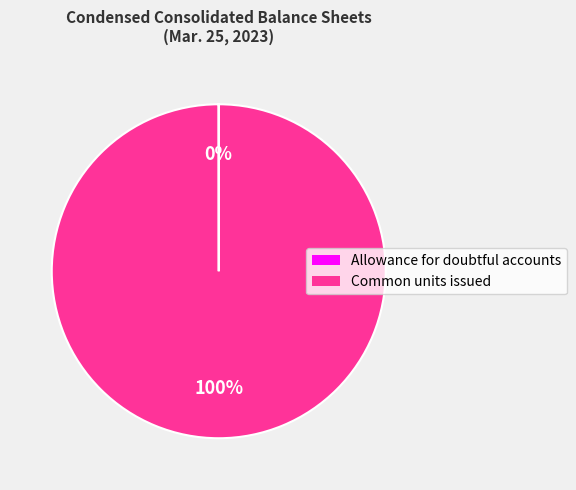

Is there a majority slice in this chart?

Yes